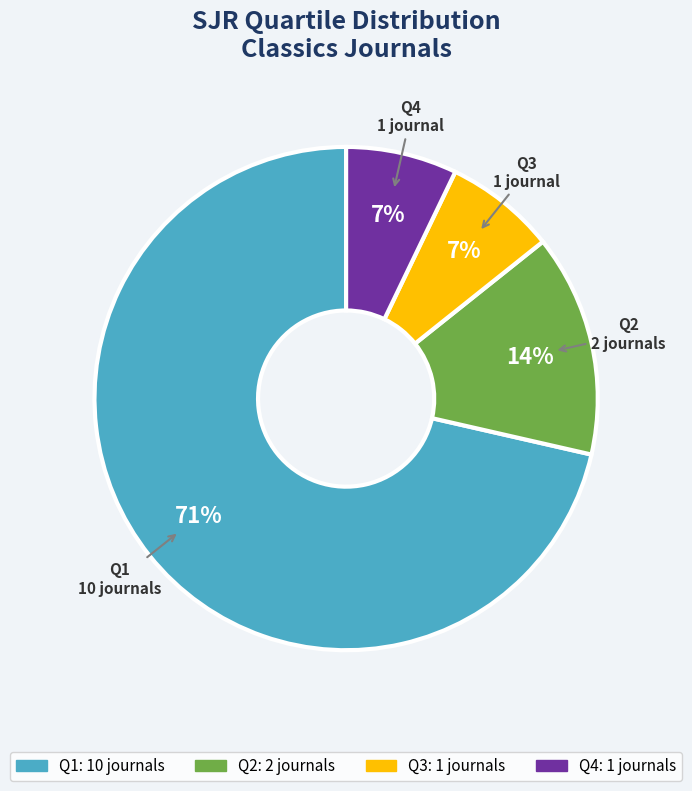

Is Q1 the majority of the pie?

Yes